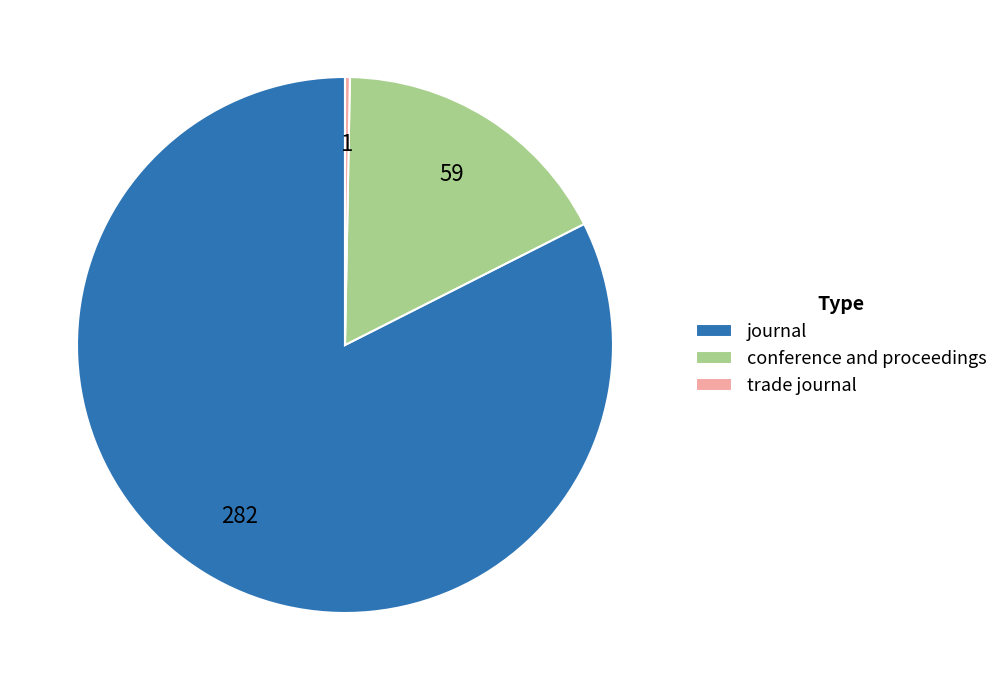

Which has a higher value, trade journal or conference and proceedings?

conference and proceedings